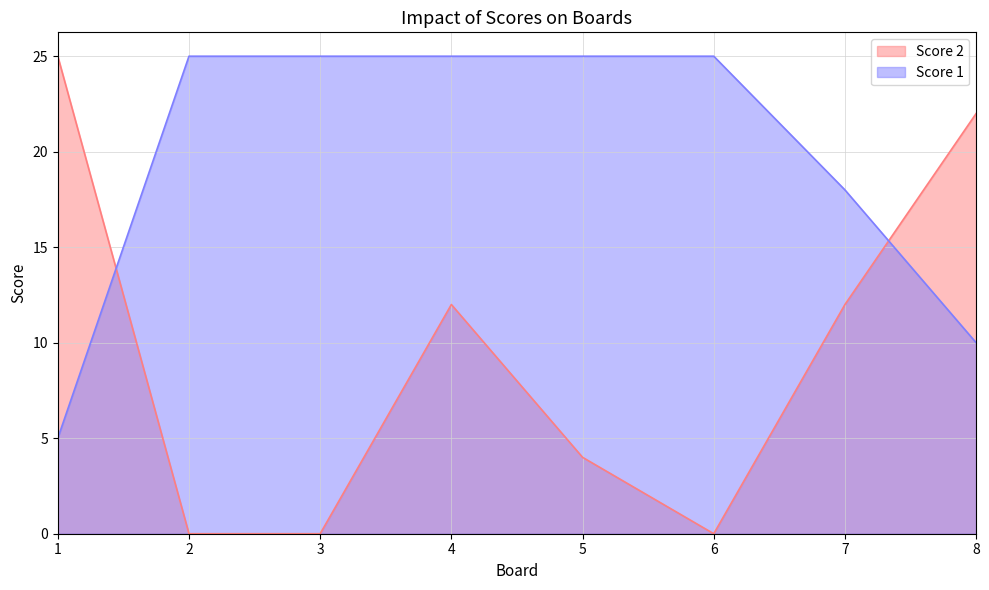

What is the difference between the highest and lowest values at 2?

25